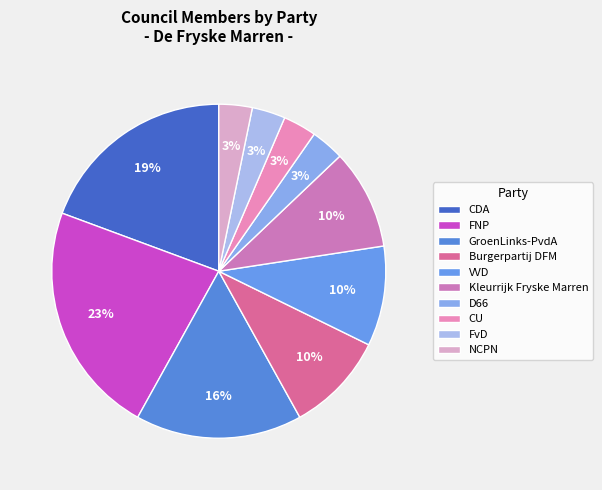

How many slices are in this pie chart?

10